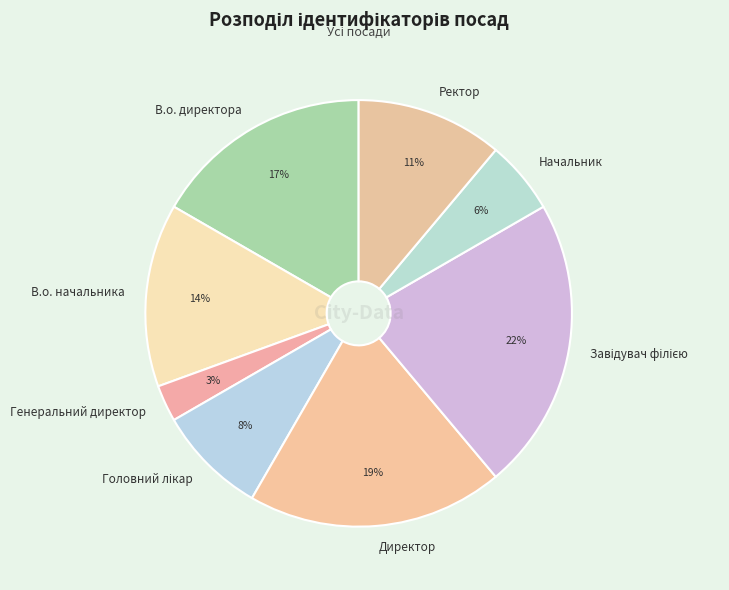

How many segments does this pie chart have?

8